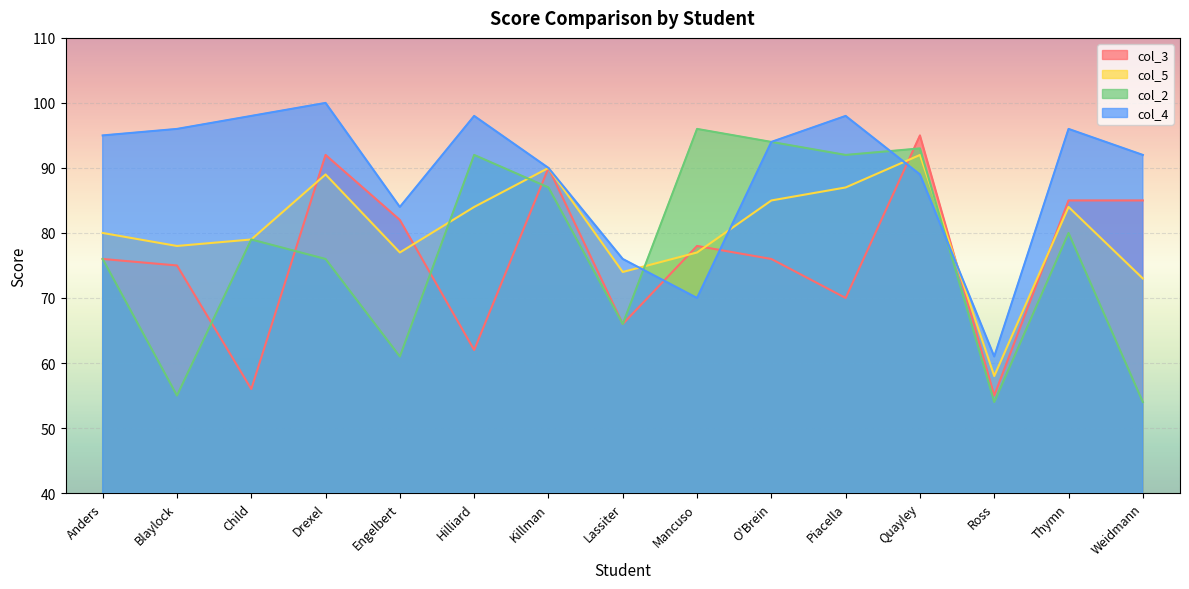

What is the label of the 6th point from the right?

O'Brein